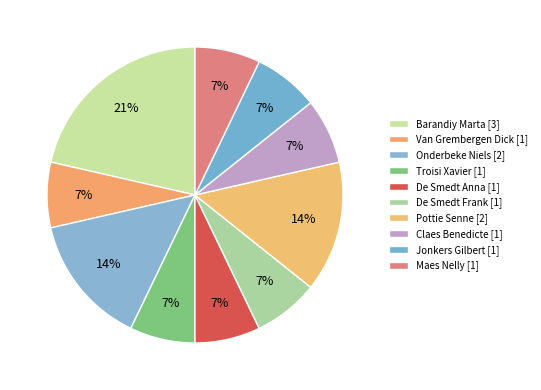

To the nearest percent, what percentage of the pie is Barandiy Marta?

21%